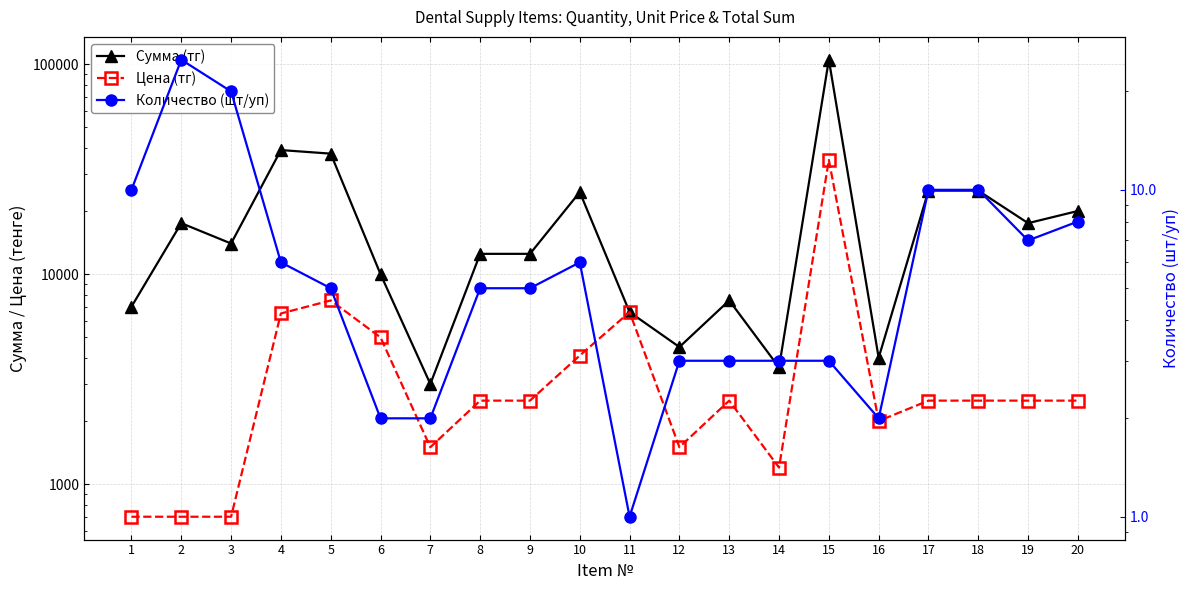

What is the average value of the Количество (шт/уп) series?

7